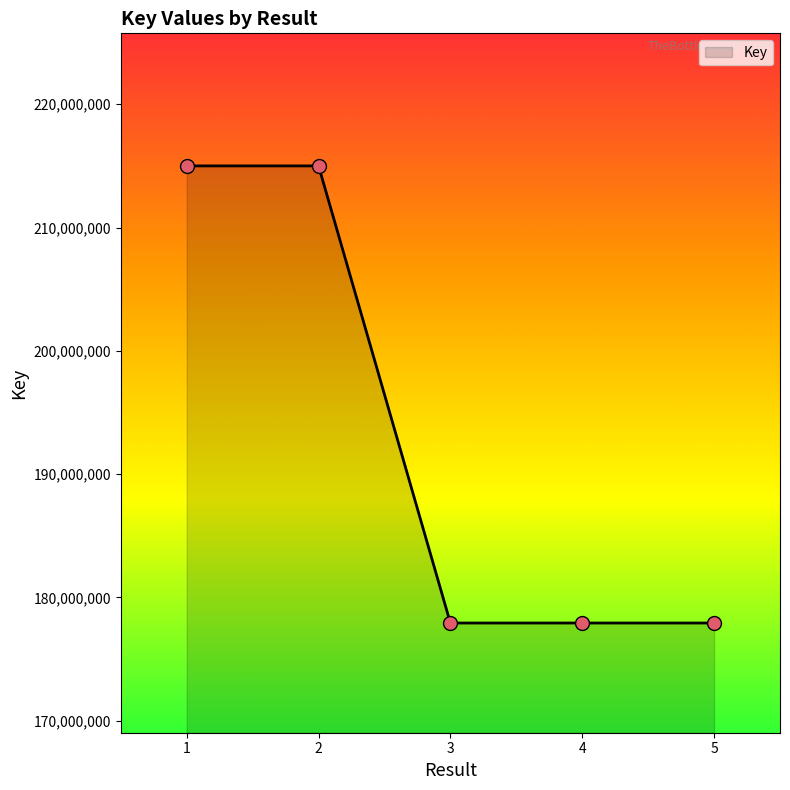

What is the ratio of the value at 5 to the value at 2?

0.8